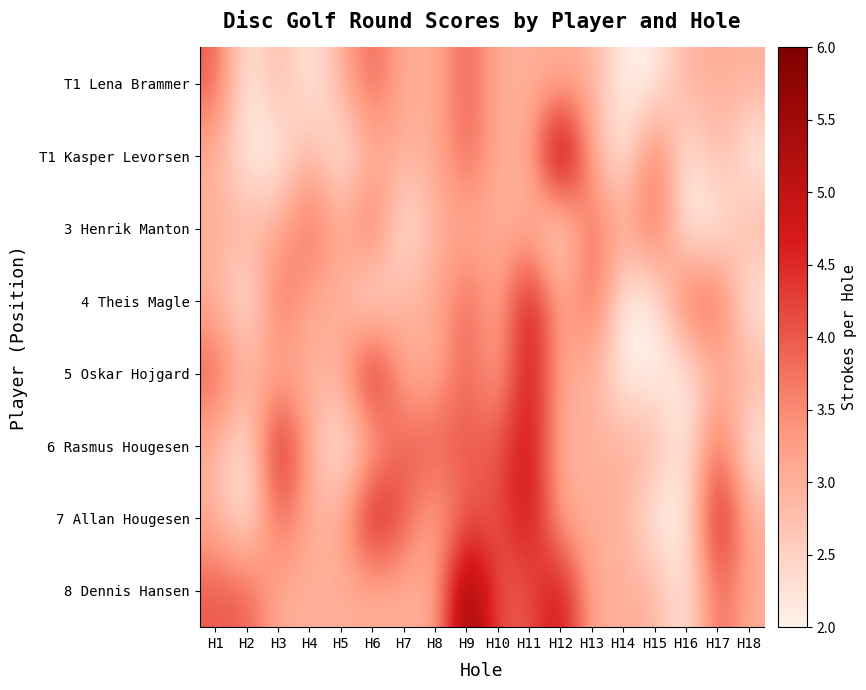

Reading right to left, transcribe all the data shown in this chart.

T1 Lena Brammer: H18=3	H17=3	H16=3	H15=2	H14=2	H13=3	H12=3	H11=3	H10=3	H9=4	H8=3	H7=3	H6=4	H5=3	H4=2	H3=3	H2=2	H1=4
T1 Kasper Levorsen: H18=2	H17=3	H16=2	H15=4	H14=2	H13=3	H12=6	H11=3	H10=3	H9=4	H8=3	H7=3	H6=3	H5=2	H4=3	H3=2	H2=2	H1=3
3 Henrik Manton: H18=3	H17=2	H16=2	H15=4	H14=3	H13=4	H12=2	H11=3	H10=3	H9=3	H8=3	H7=2	H6=4	H5=3	H4=4	H3=3	H2=3	H1=3
4 Theis Magle: H18=2	H17=4	H16=4	H15=2	H14=2	H13=4	H12=3	H11=5	H10=3	H9=4	H8=3	H7=3	H6=2	H5=3	H4=3	H3=4	H2=2	H1=3
5 Oskar Hojgard: H18=3	H17=3	H16=2	H15=2	H14=2	H13=3	H12=3	H11=5	H10=3	H9=4	H8=3	H7=3	H6=5	H5=3	H4=3	H3=3	H2=3	H1=4
6 Rasmus Hougesen: H18=2	H17=4	H16=2	H15=3	H14=3	H13=3	H12=3	H11=5	H10=4	H9=4	H8=4	H7=4	H6=3	H5=2	H4=3	H3=5	H2=2	H1=3
7 Allan Hougesen: H18=3	H17=5	H16=2	H15=2	H14=3	H13=3	H12=3	H11=5	H10=4	H9=4	H8=3	H7=4	H6=5	H5=3	H4=3	H3=4	H2=2	H1=3
8 Dennis Hansen: H18=3	H17=4	H16=2	H15=3	H14=3	H13=3	H12=5	H11=4	H10=4	H9=6	H8=3	H7=3	H6=3	H5=3	H4=3	H3=3	H2=4	H1=4